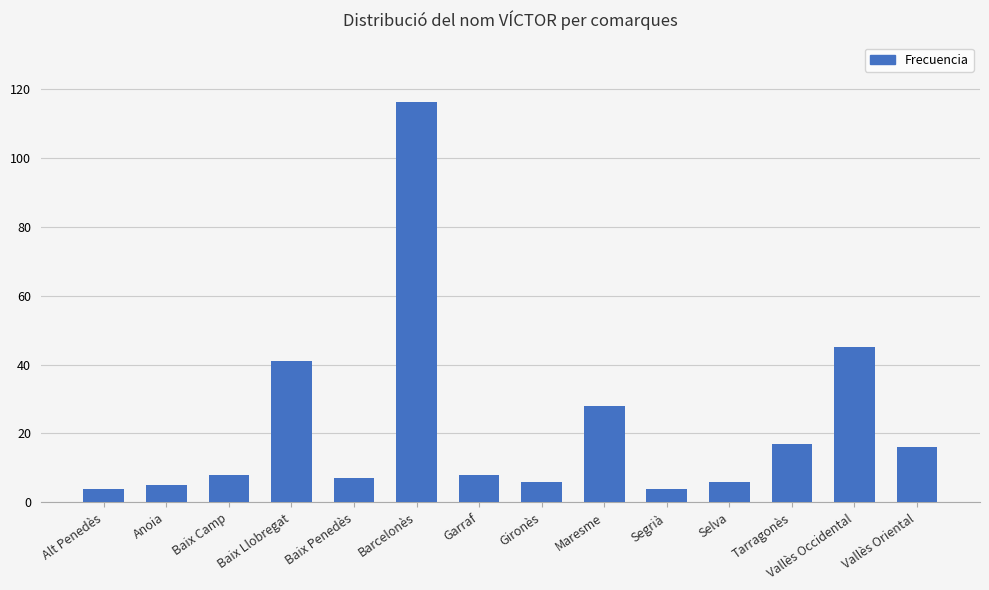

What is the label of the 3rd bar from the left?

Baix Camp